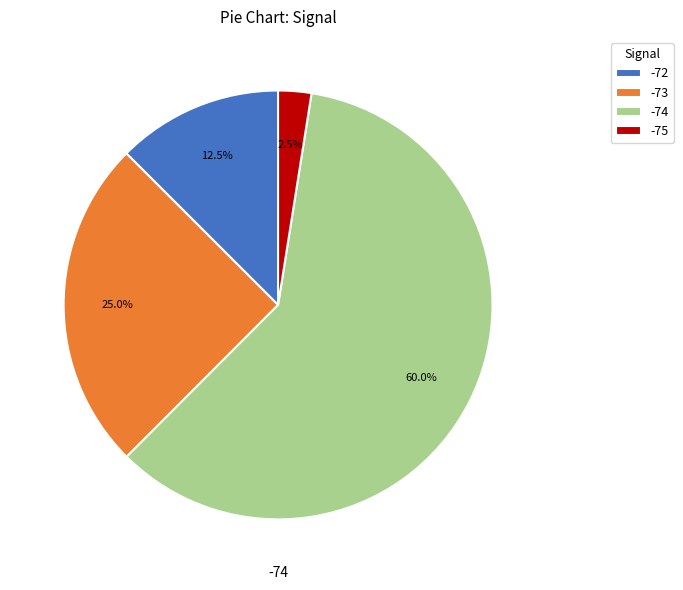

How many slices are in this pie chart?

4